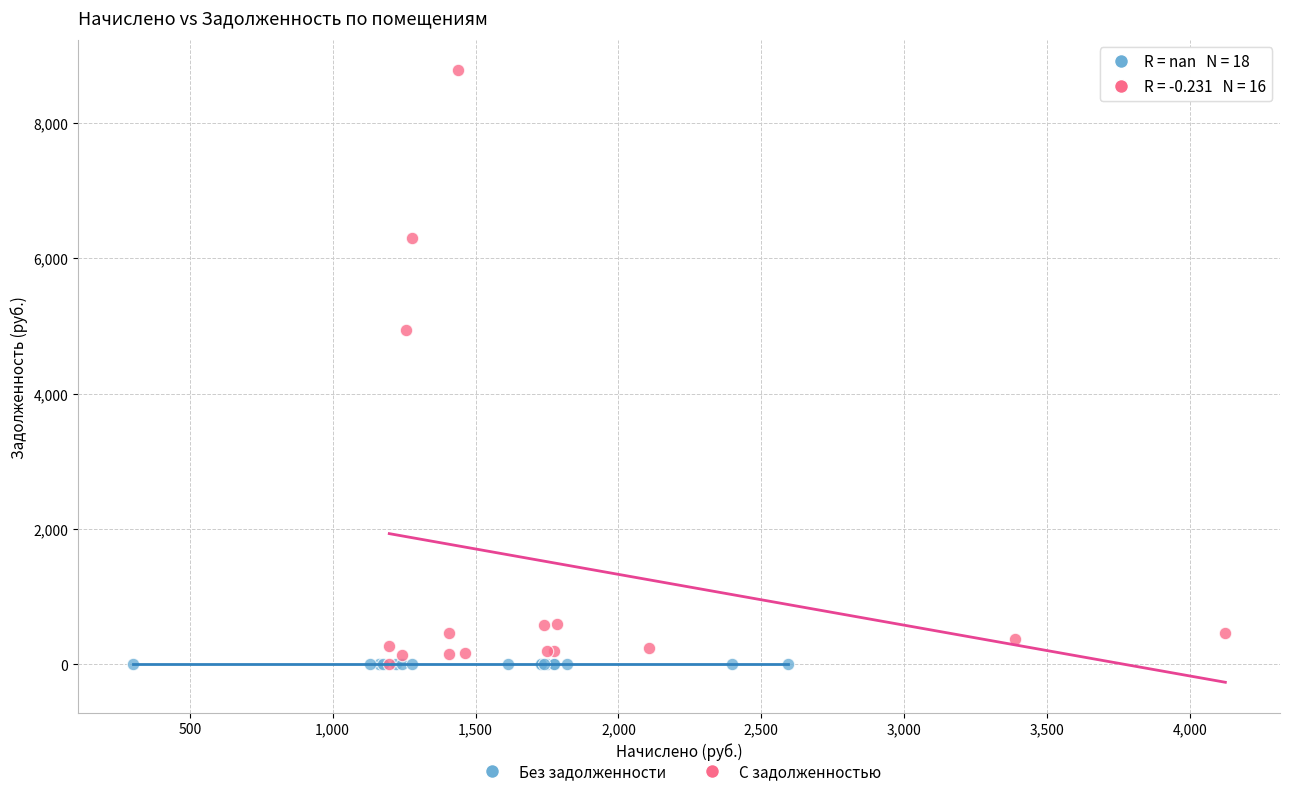

Which series contains the highest Y value?

С задолженностью